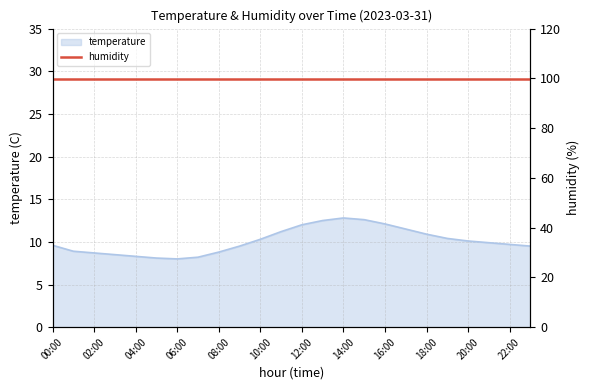

At which category does the chart reach its minimum across all series?

06:00